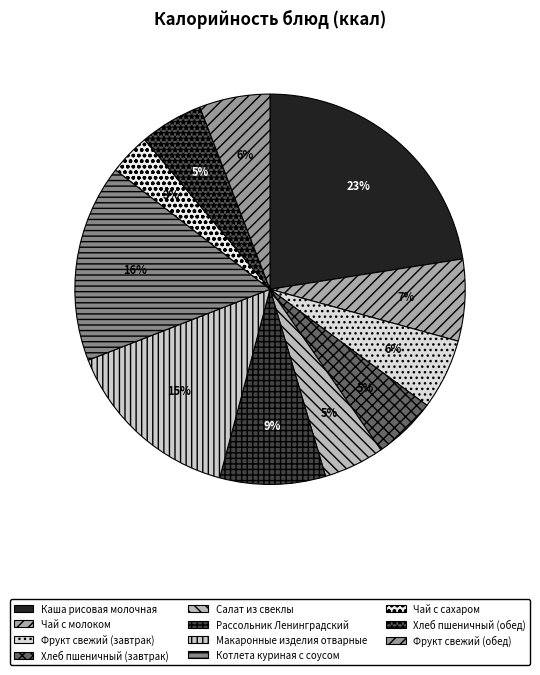

Which has a higher value, Каша рисовая молочная or Рассольник Ленинградский?

Каша рисовая молочная